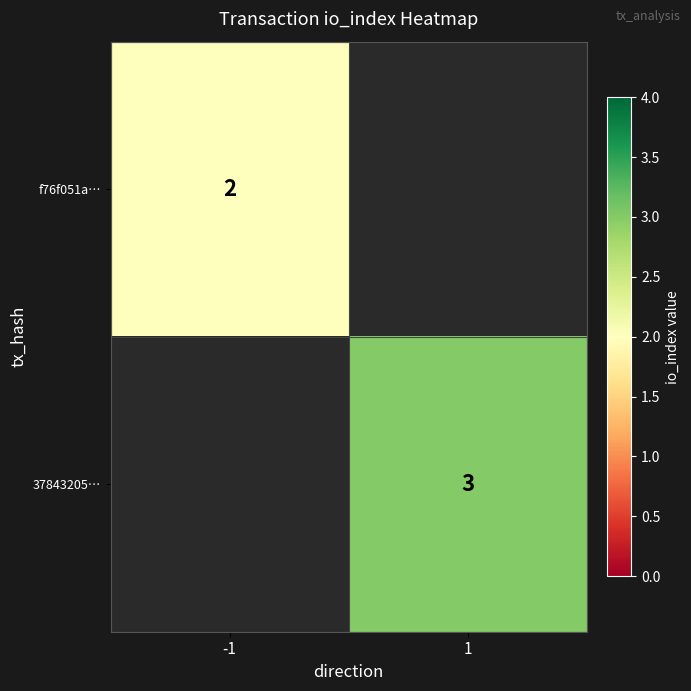

True or false: 37843205… has a value of 5 at 1.

False